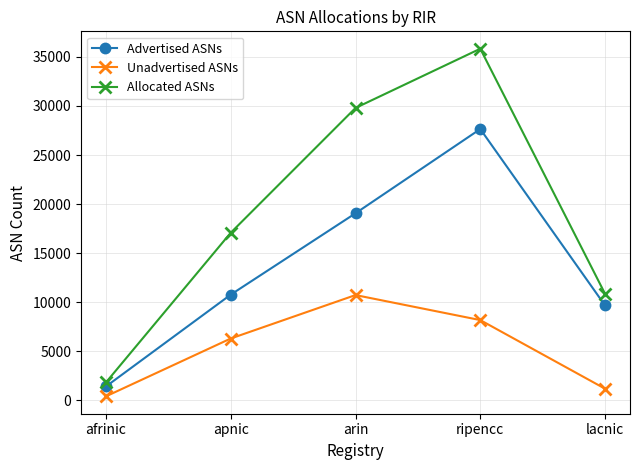

Reading right to left, what are all the values shown in this chart?

Advertised ASNs: lacnic=9670	ripencc=27646	arin=19063	apnic=10775	afrinic=1421
Unadvertised ASNs: lacnic=1191	ripencc=8182	arin=10731	apnic=6306	afrinic=414
Allocated ASNs: lacnic=10861	ripencc=35828	arin=29794	apnic=17081	afrinic=1835